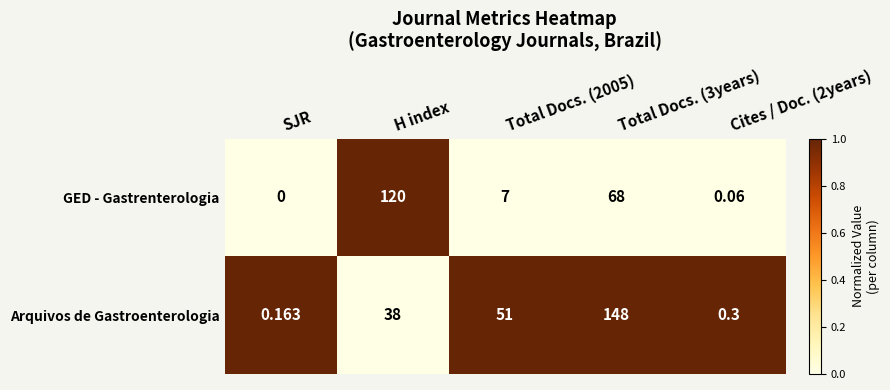

What is the maximum value shown in the chart?

148.0